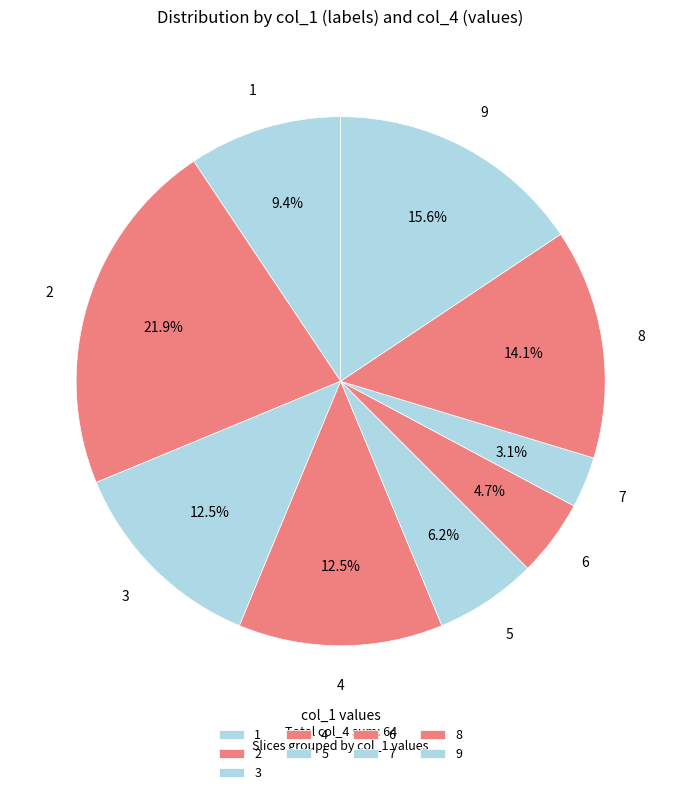

Is the sum of 3 and 8 greater than half?

No